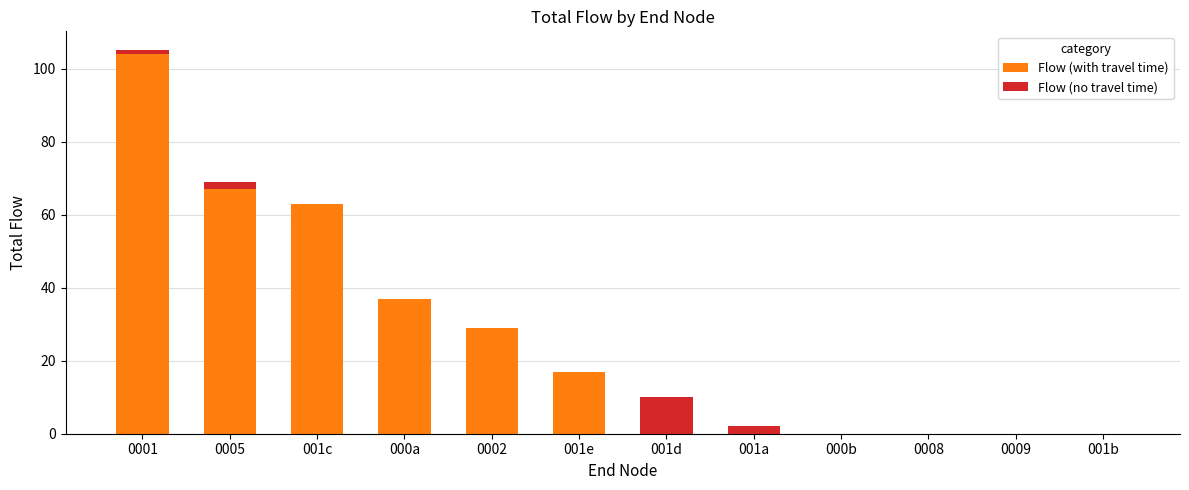

Where is Flow (with travel time) nearest to the value 52?

001c